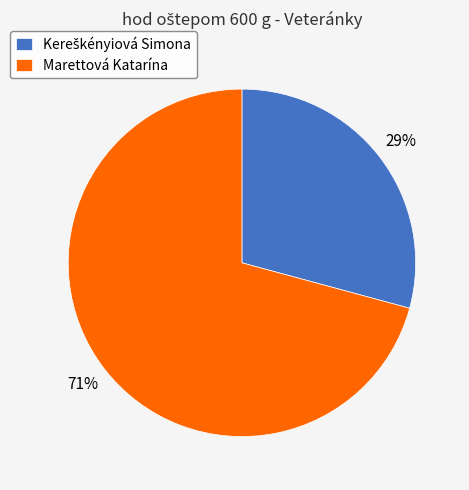

Is Marettová Katarína the majority of the pie?

Yes